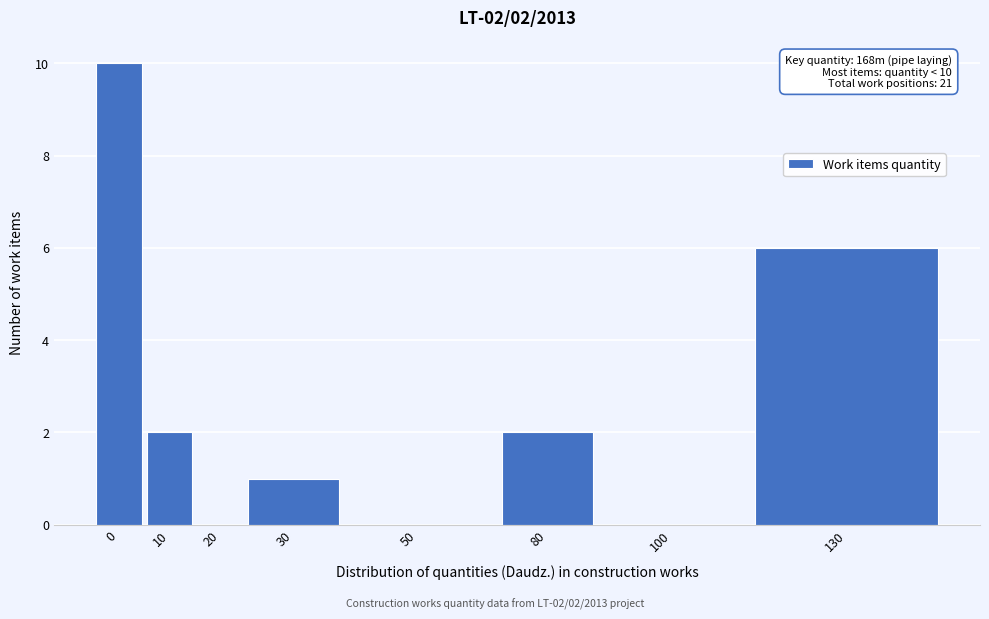

Reading right to left, list all the values displayed in this chart.

130=6	100=0	80=2	50=0	30=1	20=0	10=2	0=10